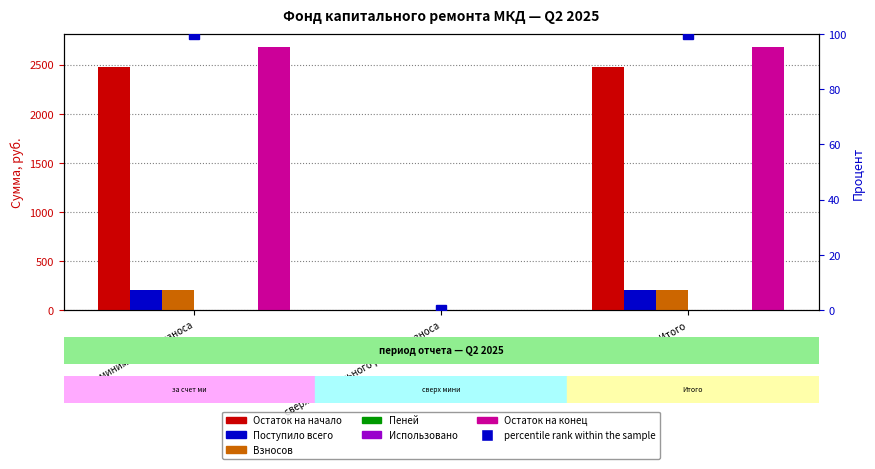

True or false: Поступило всего has a value of 204.3 at Итого.

True